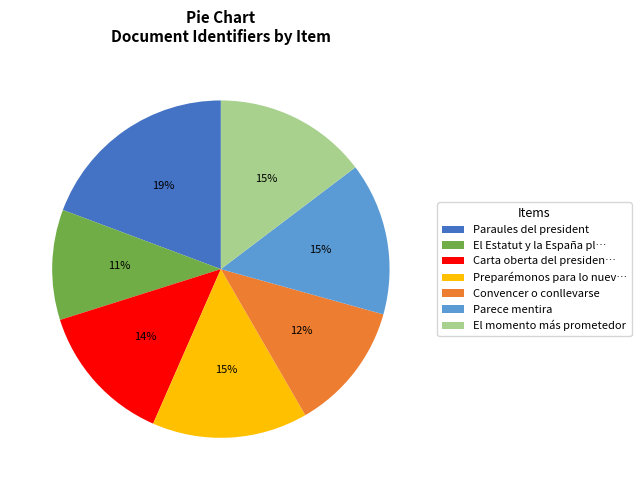

To the nearest percent, what is the average slice percentage?

14%